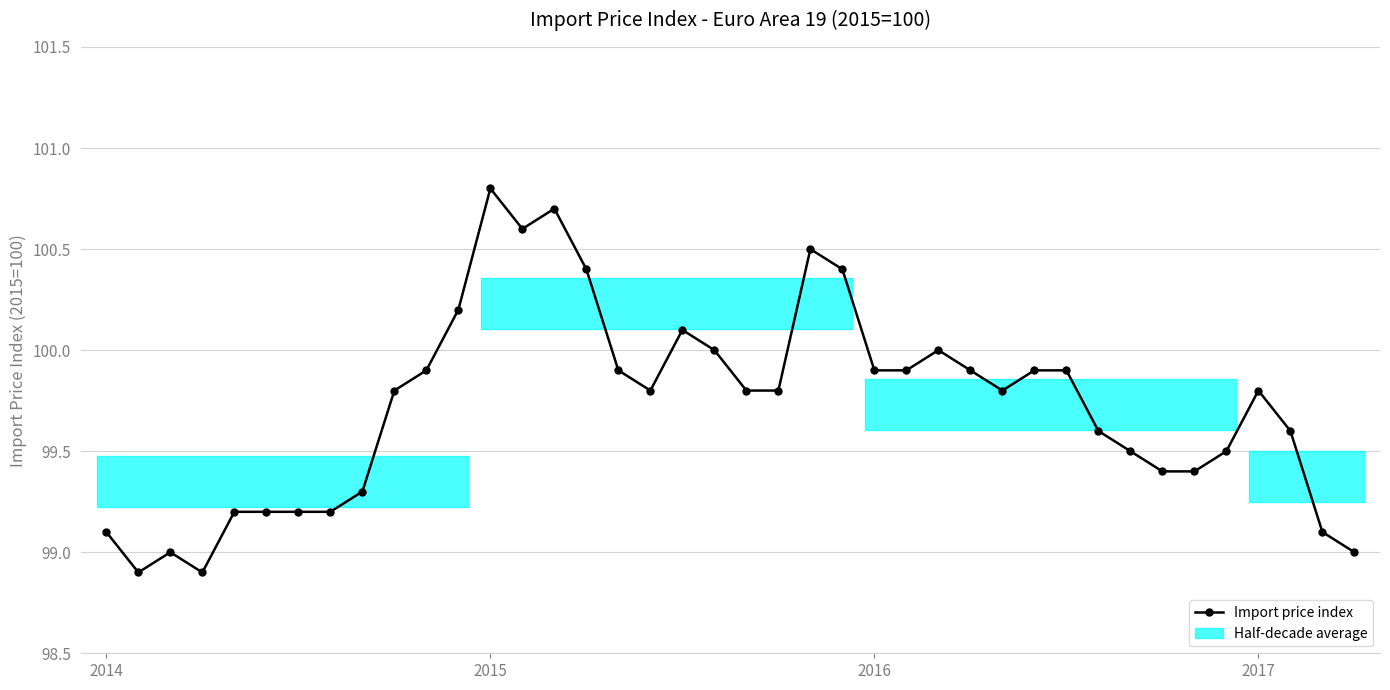

The value at 10 is 99.9. True or false?

True